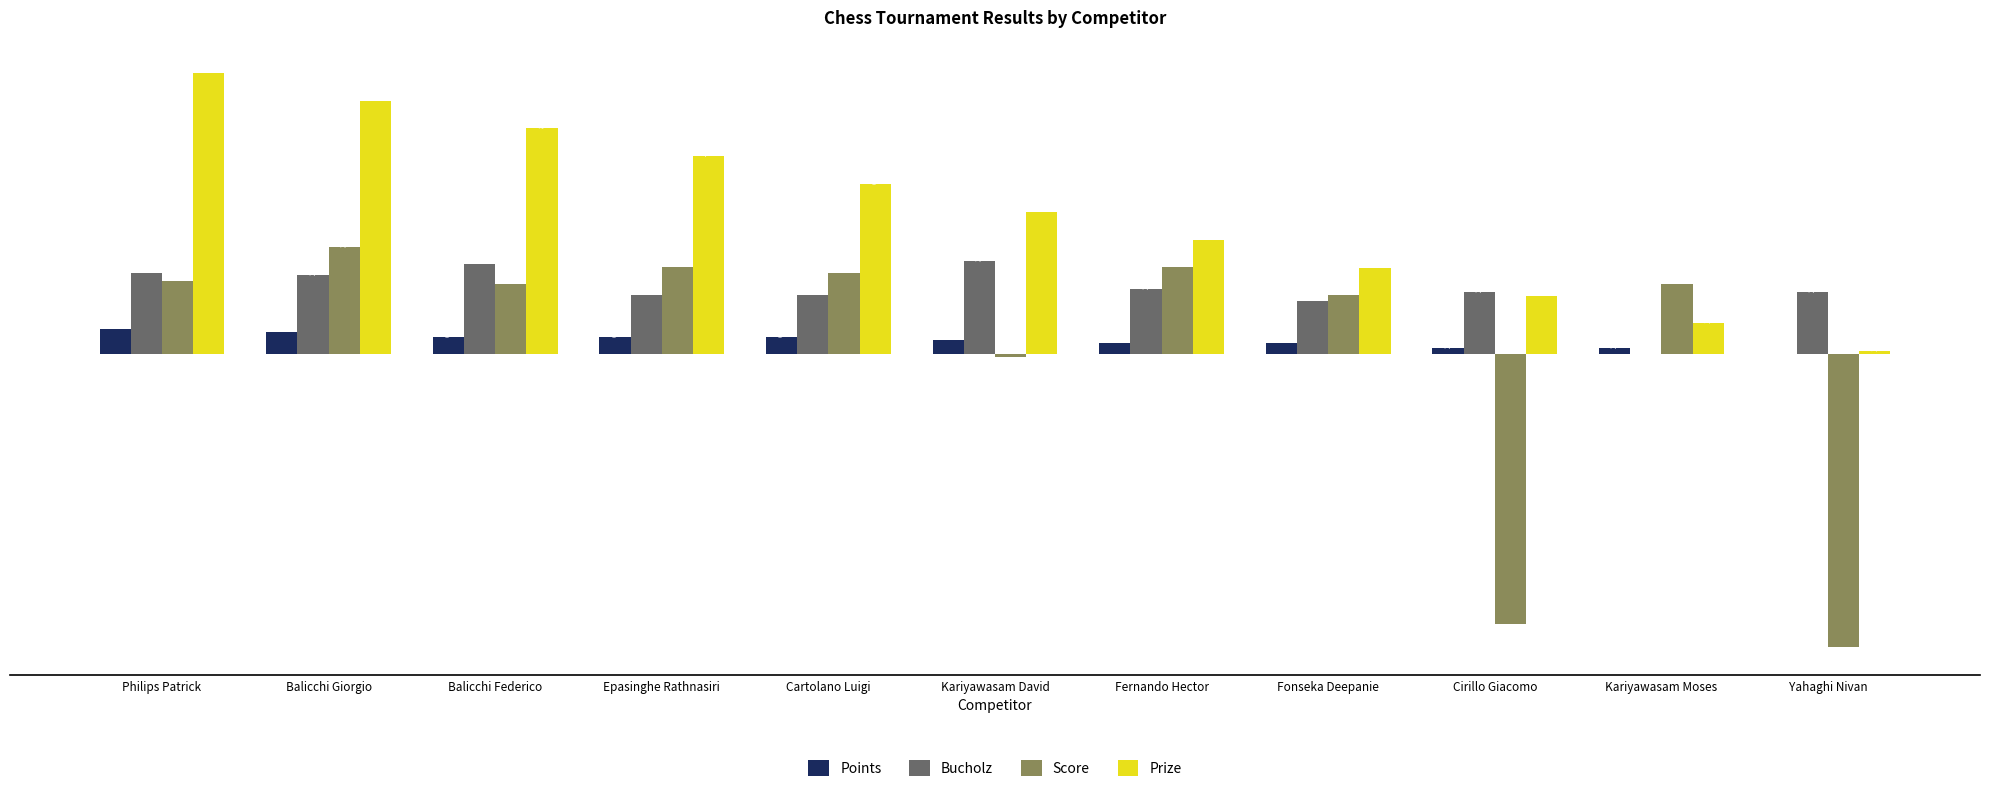

At which label does Score reach its peak?

Balicchi Giorgio